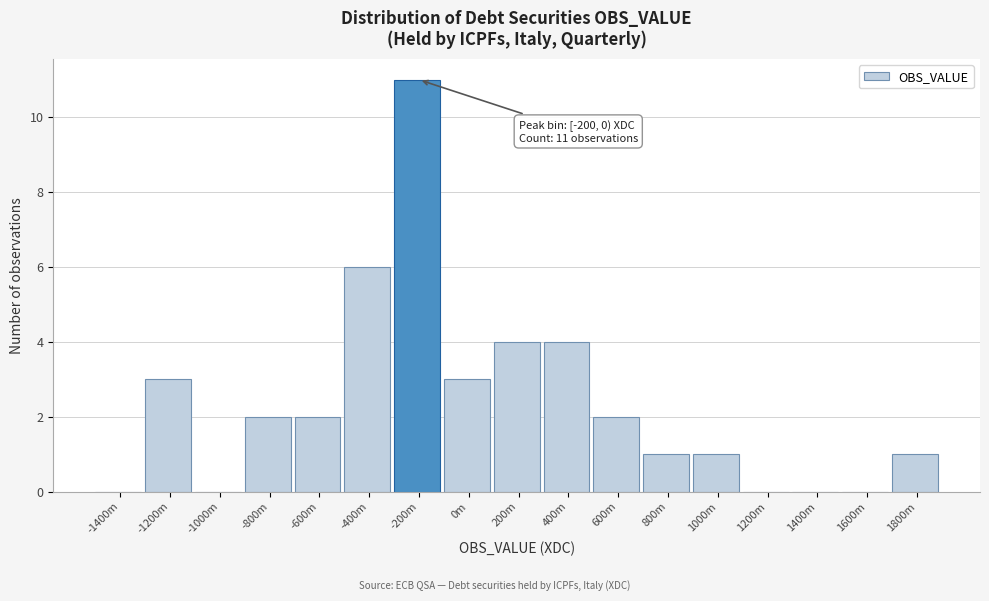

Reading left to right, extract all data points from this chart.

-1400m=0	-1200m=3	-1000m=0	-800m=2	-600m=2	-400m=6	-200m=11	0m=3	200m=4	400m=4	600m=2	800m=1	1000m=1	1200m=0	1400m=0	1600m=0	1800m=1